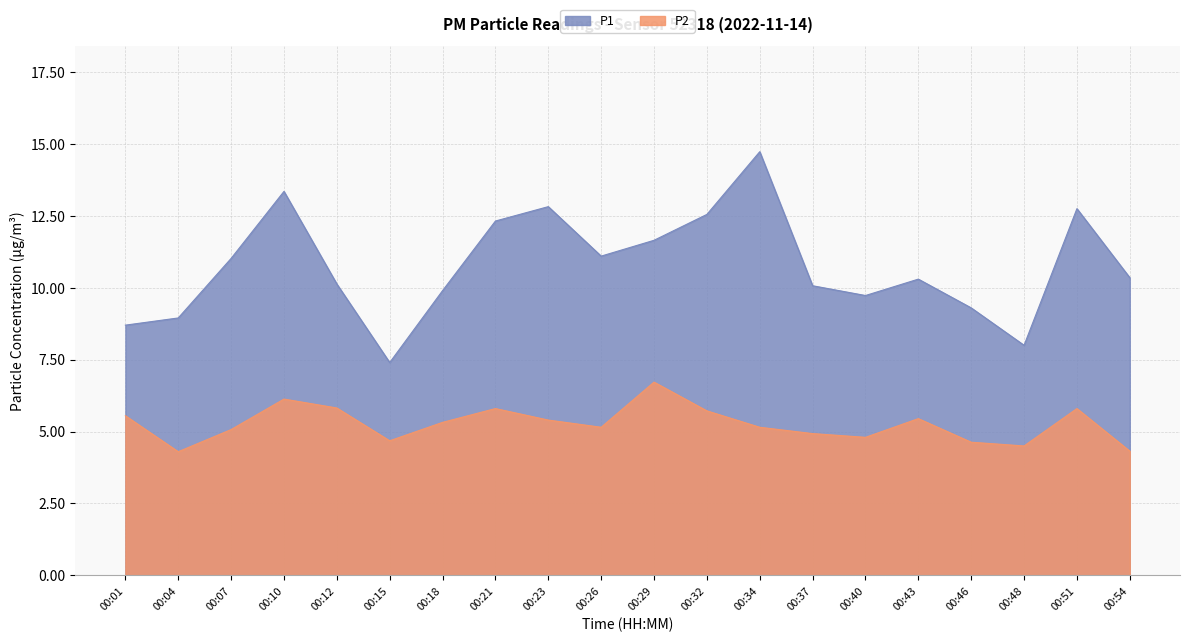

Where is the first local maximum for P1?

00:10